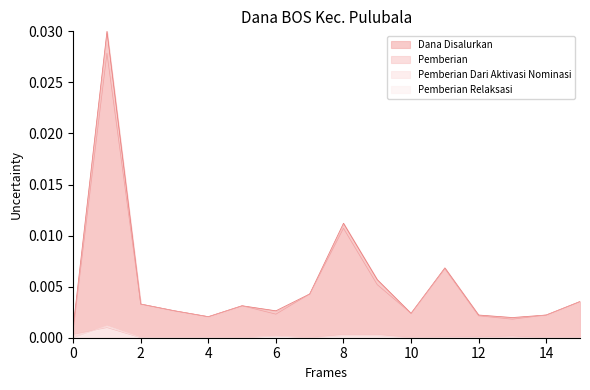

True or false: Pemberian Relaksasi and Pemberian cross at least once.

False